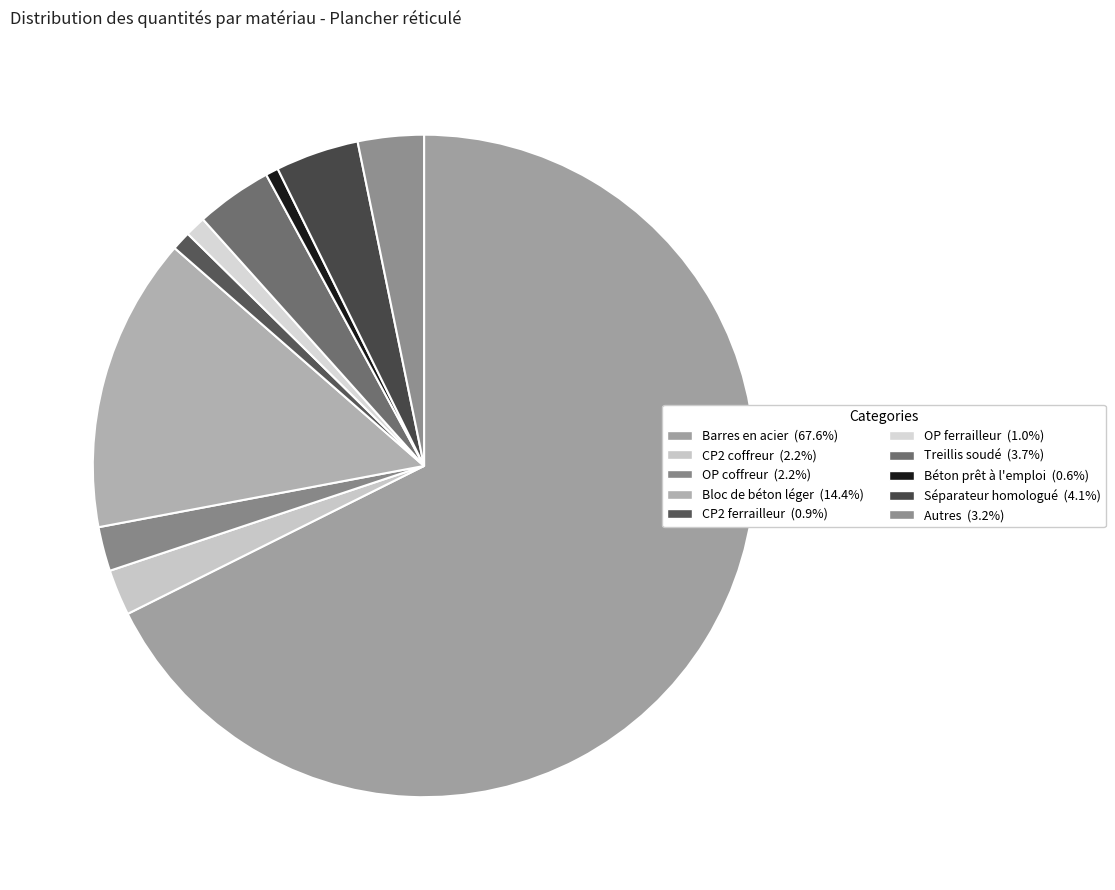

Count the number of slices in the pie.

10